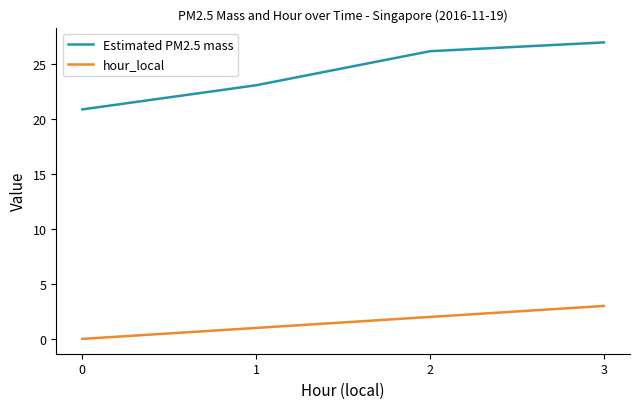

Is it true that hour_local equals 3.2 at 2?

False